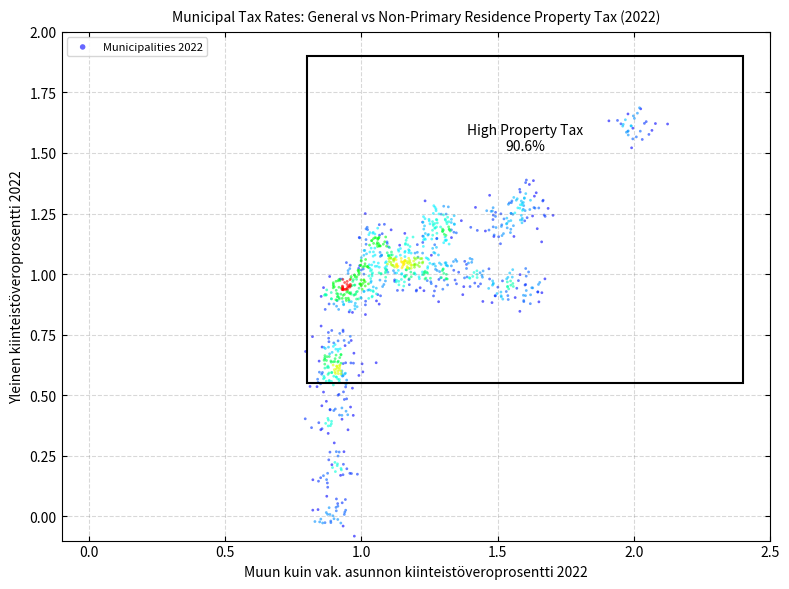

What is the range of Y values (max minus min)?

1.8